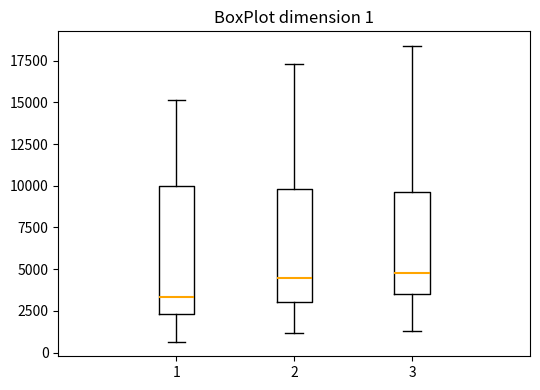

Which box is the tallest, from its lower edge to its upper edge?

1